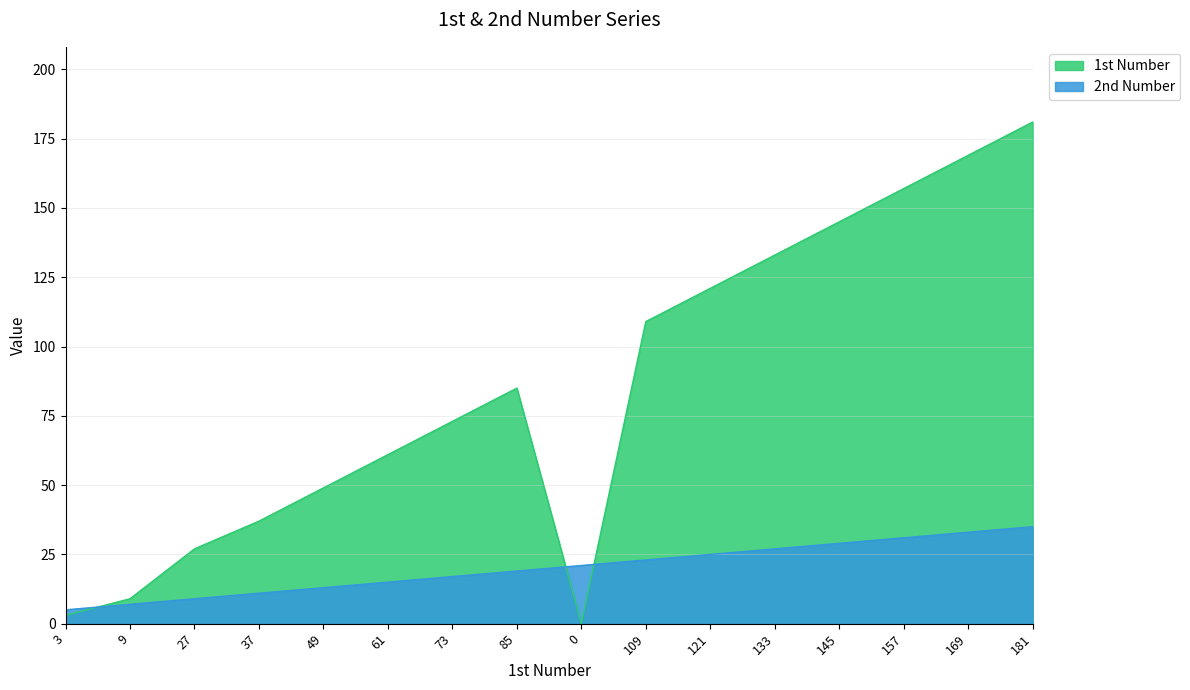

What value does the 2nd Number series have at 157, to the nearest 5?

30